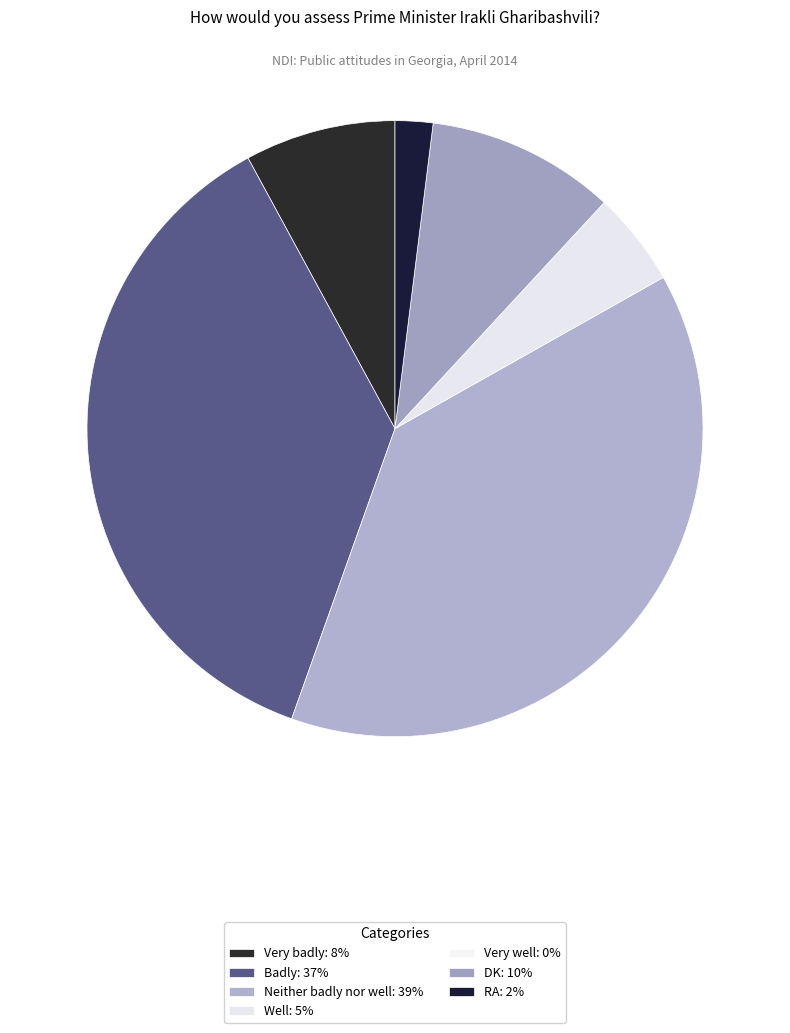

Between Very badly and Neither badly nor well, which is larger?

Neither badly nor well